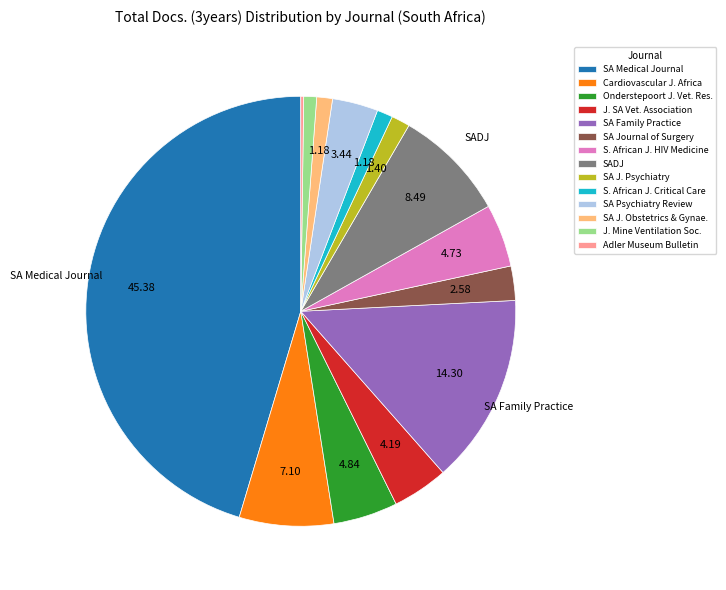

Which category has the biggest portion of the pie?

SA Medical Journal